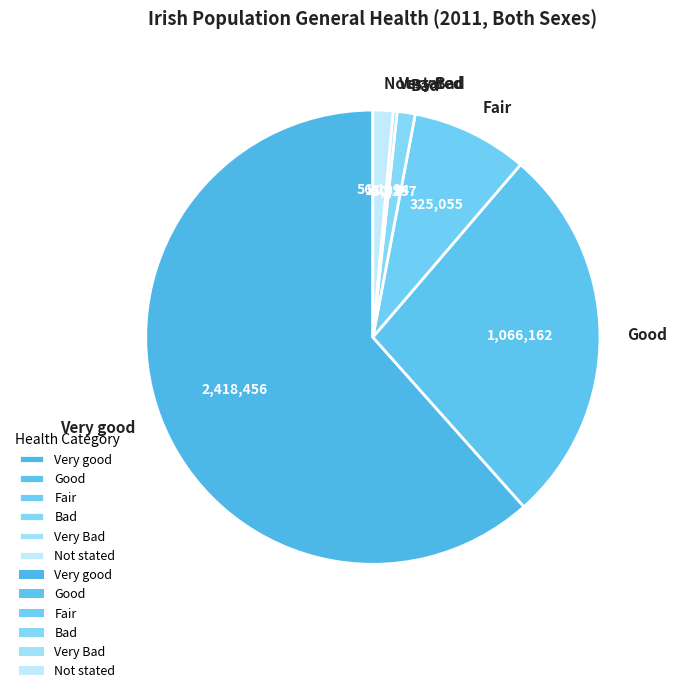

The Very good slice represents 49% of the pie. True or false?

False